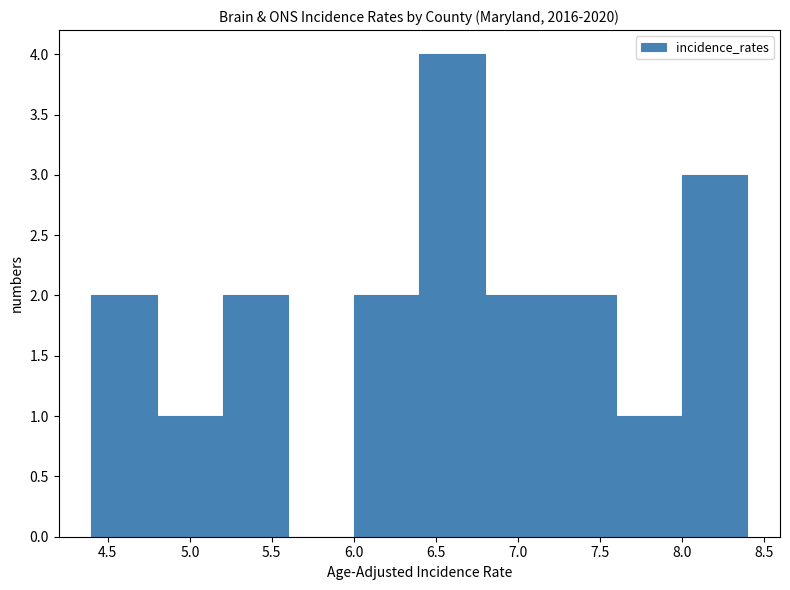

Reading left to right, transcribe this chart: for each bar, give the range it covers on the x-axis and its height. The values are not printed on the chart, so give them approximately, as read against the axis.

4.4 to 4.8: 2
4.8 to 5.2: 1
5.2 to 5.6: 2
5.6 to 6.0: 0
6.0 to 6.4: 2
6.4 to 6.8: 4
6.8 to 7.2: 2
7.2 to 7.6: 2
7.6 to 8.0: 1
8.0 to 8.4: 3